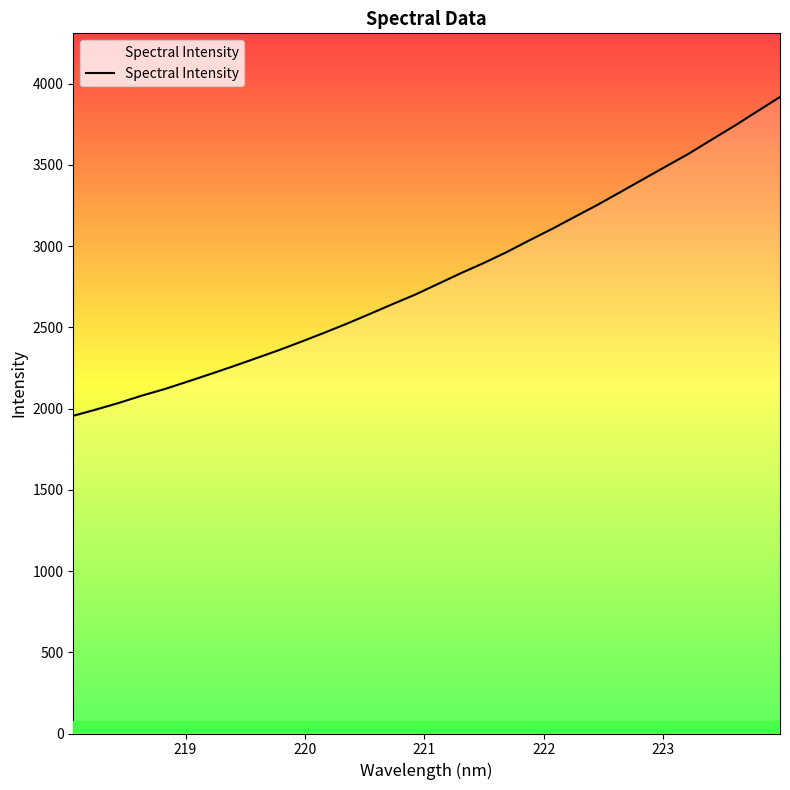

What is the difference between the maximum and minimum values?

1962.1